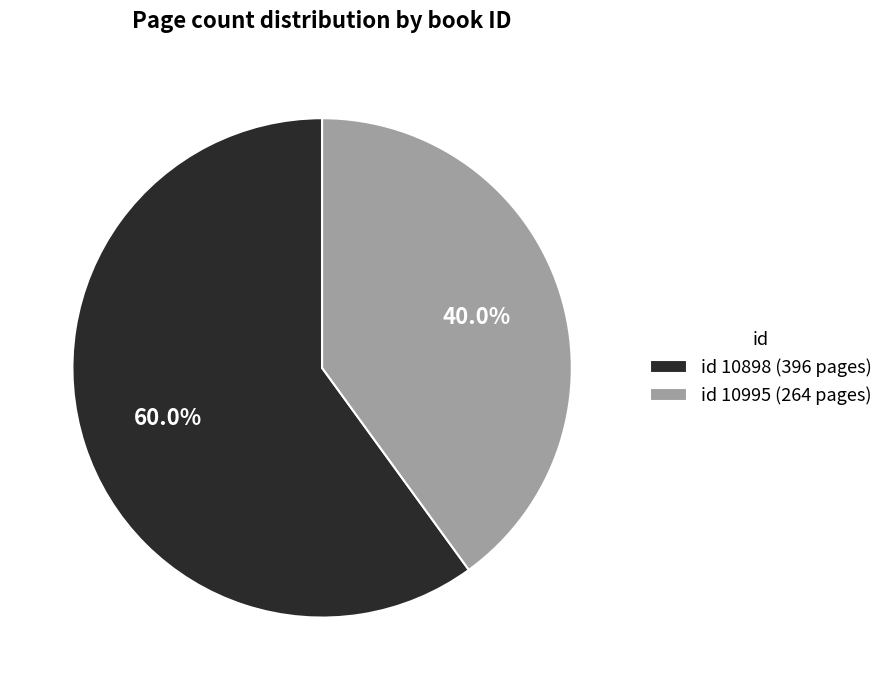

What is the ratio of the value at id 10995 (264 pages) to the value at id 10898 (396 pages)?

0.7